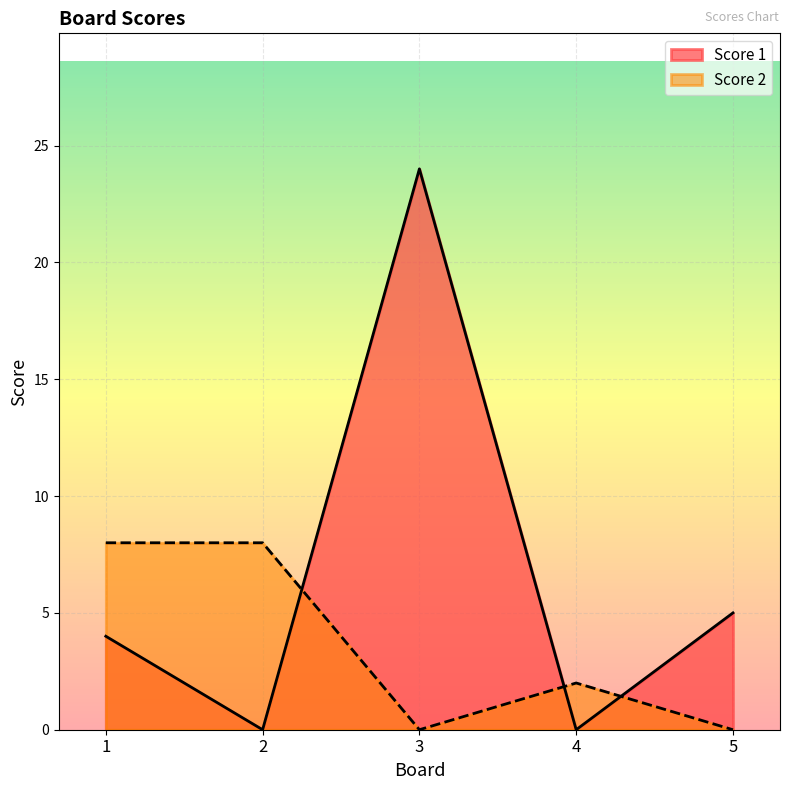

Which series has the largest total across all categories?

Score 1